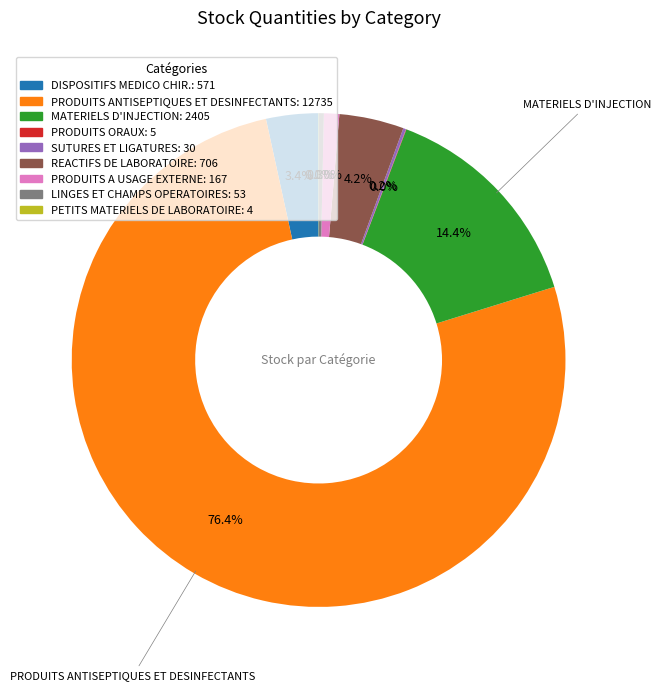

Is there a majority slice in this chart?

Yes